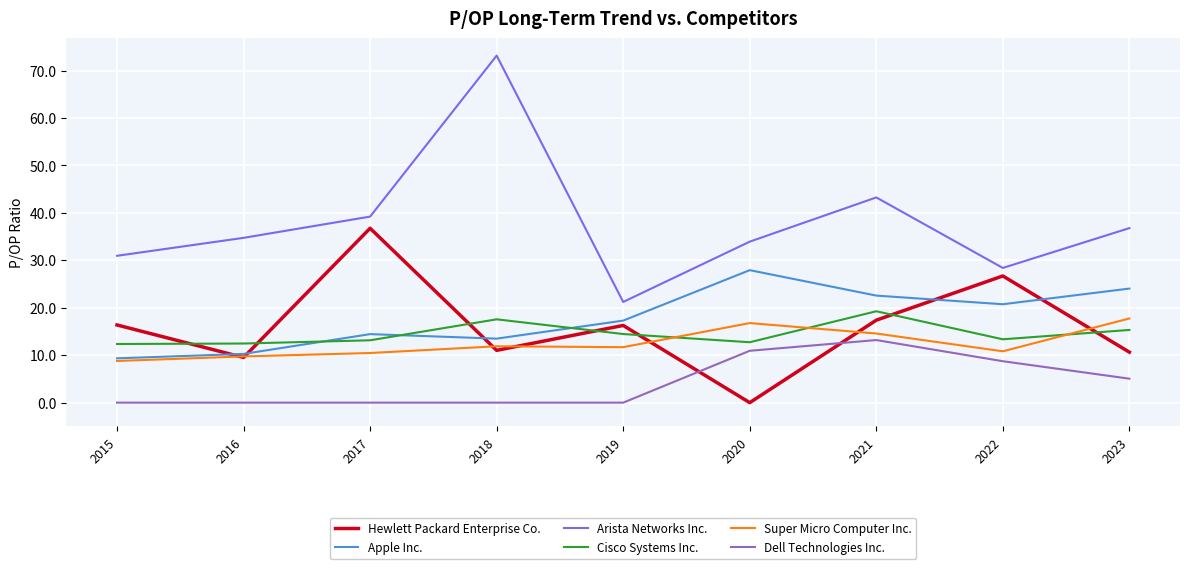

How many series are shown in this chart?

6